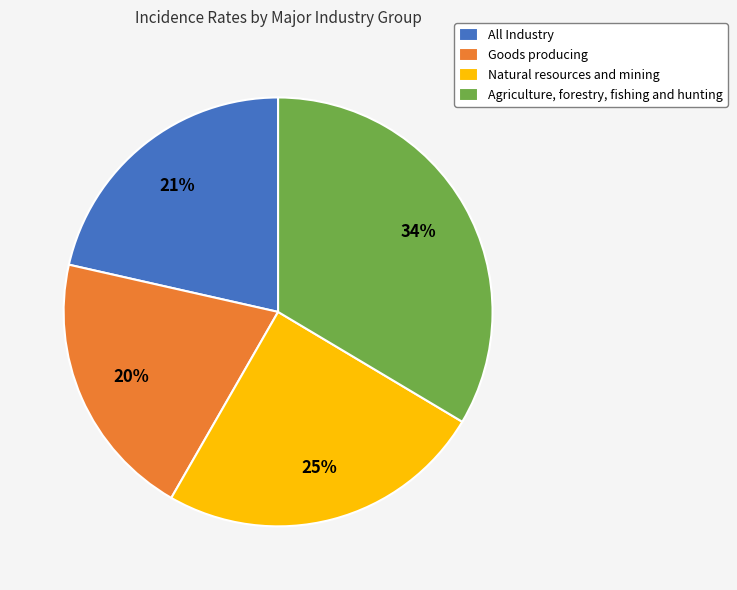

To the nearest percent, what percentage of the pie is Agriculture, forestry, fishing and hunting?

34%